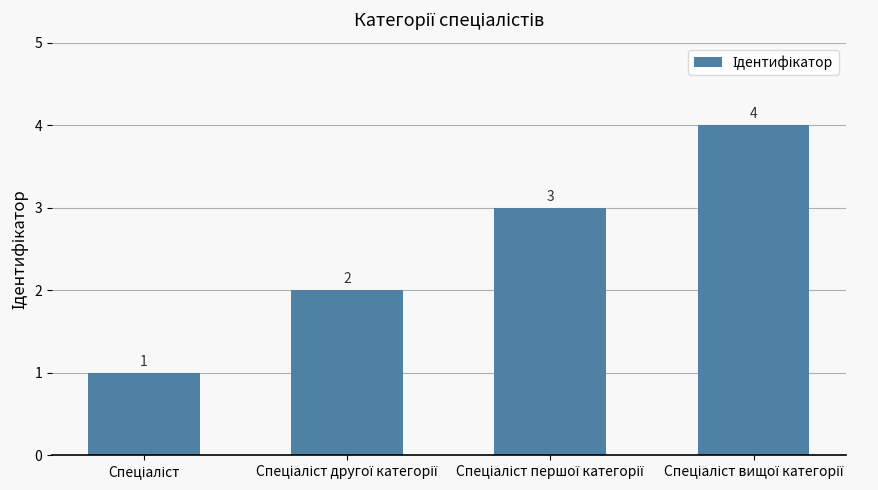

How many distinct data groups are displayed?

1